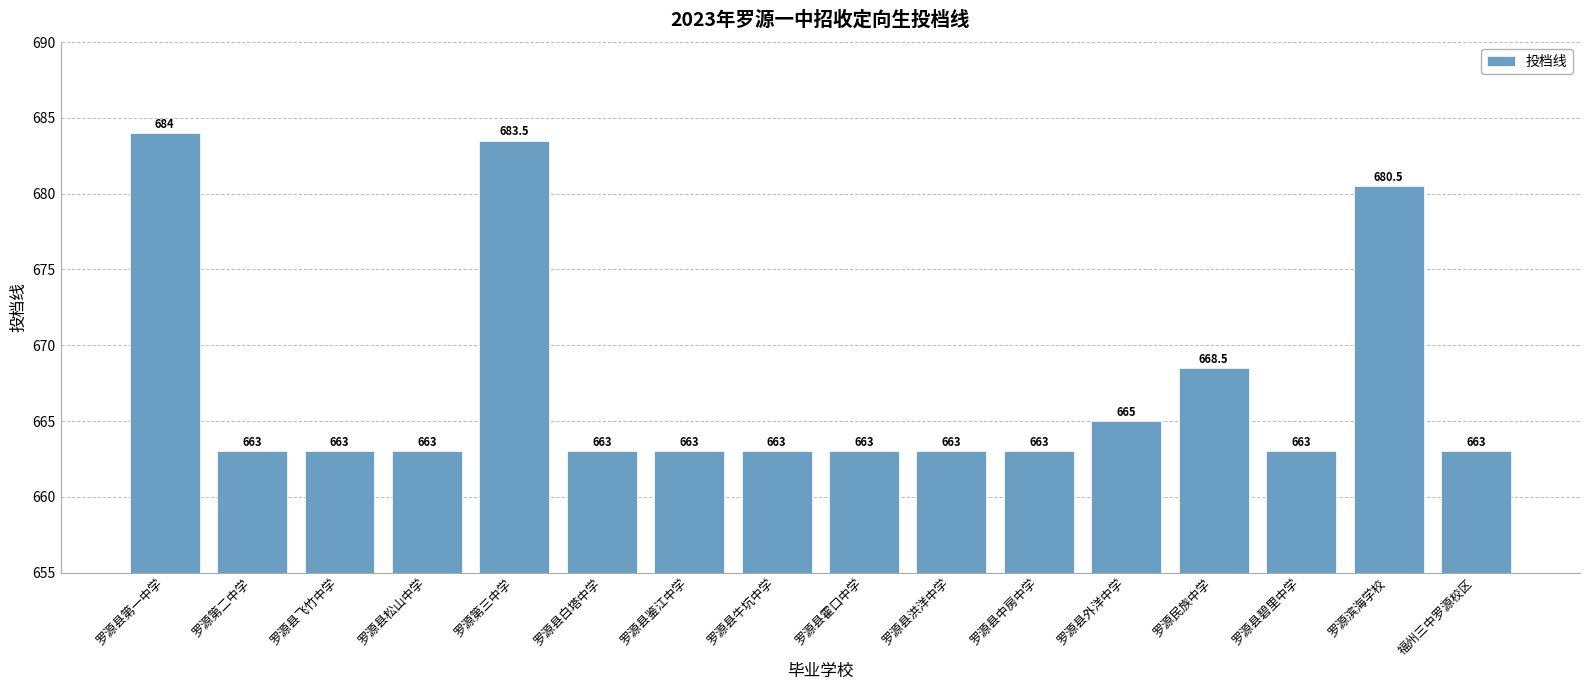

What is the label of the 10th bar from the right?

罗源县鉴江中学